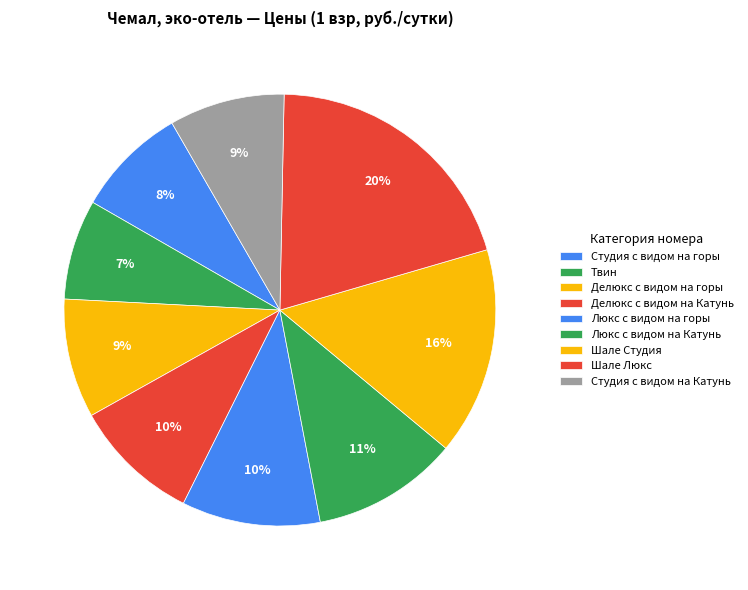

Is there a majority slice in this chart?

No